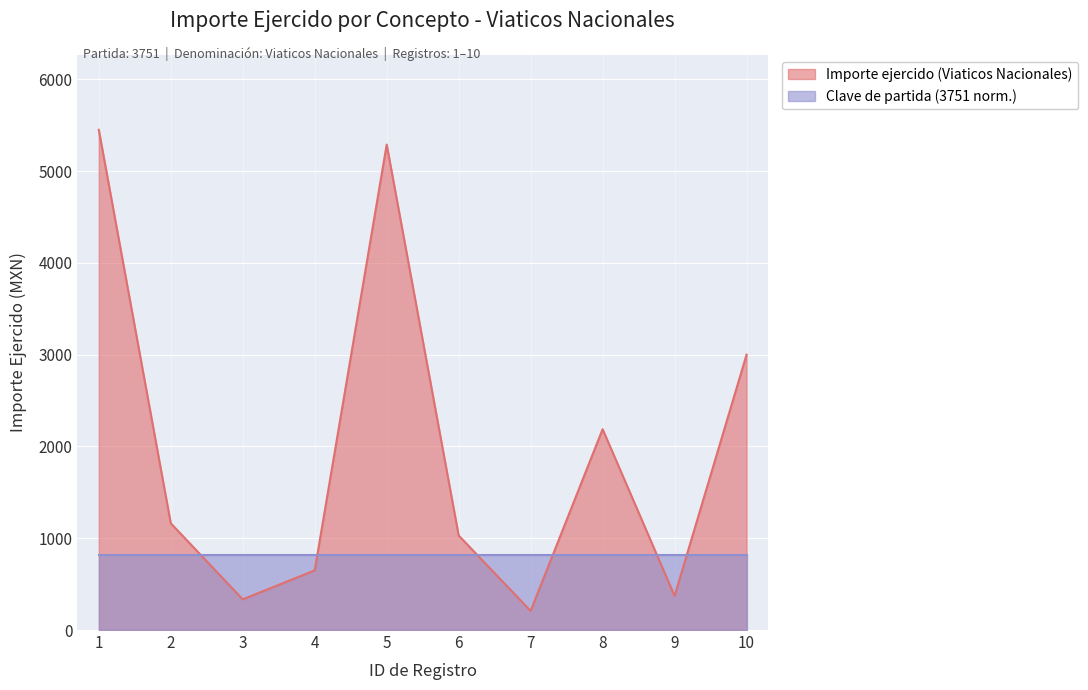

At 2, list the series in order from largest to smallest.

Importe ejercido (Viaticos Nacionales), Clave de partida (3751 norm.)